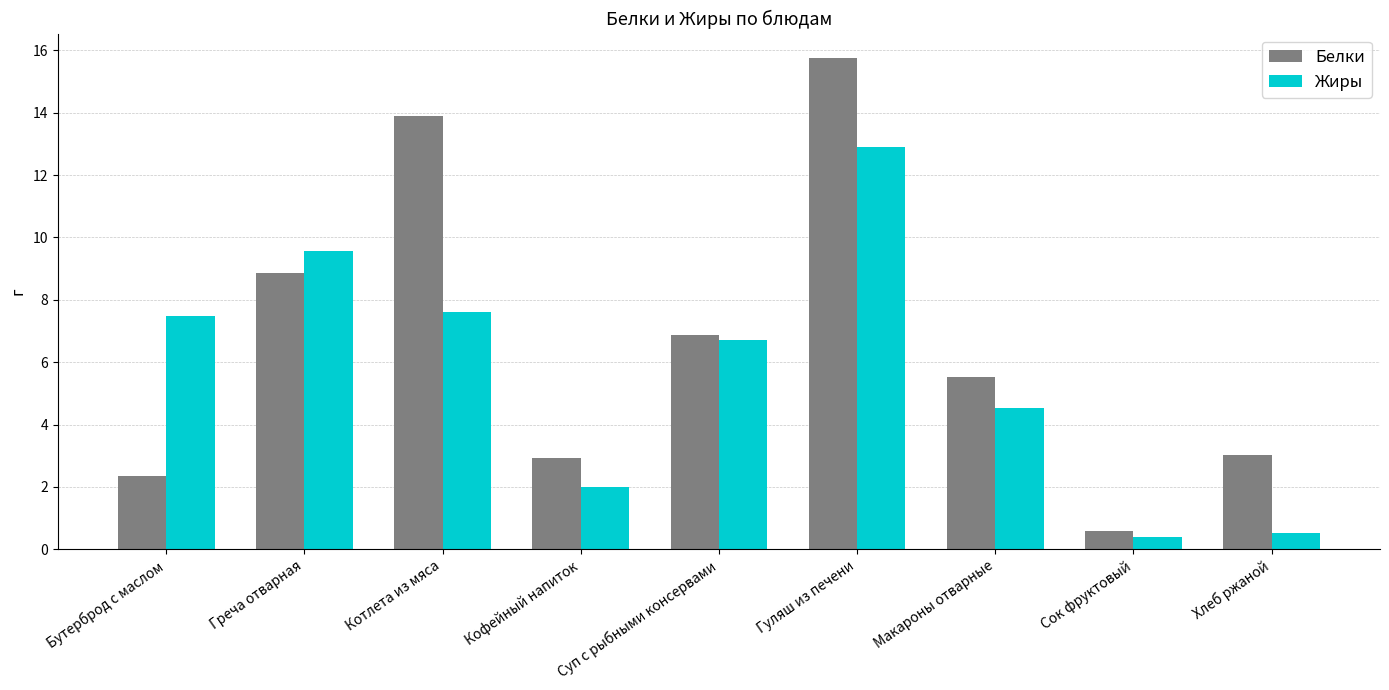

At which label does Белки reach its minimum?

Сок фруктовый